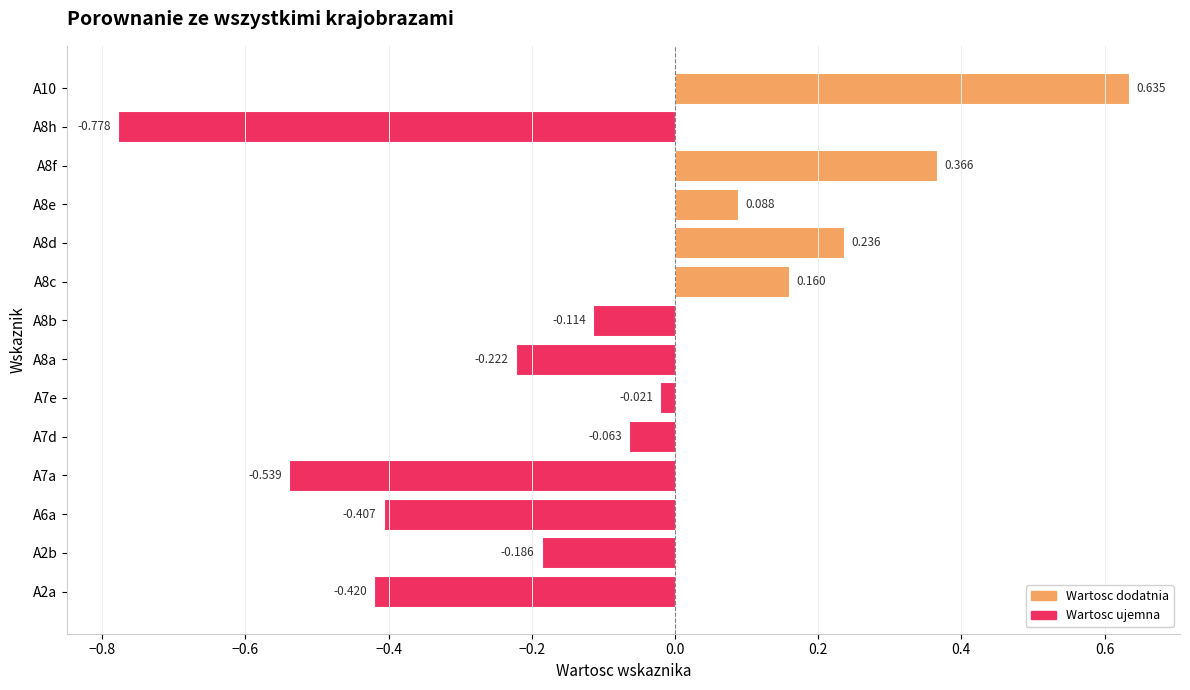

Which label corresponds to the largest value in the chart?

A10